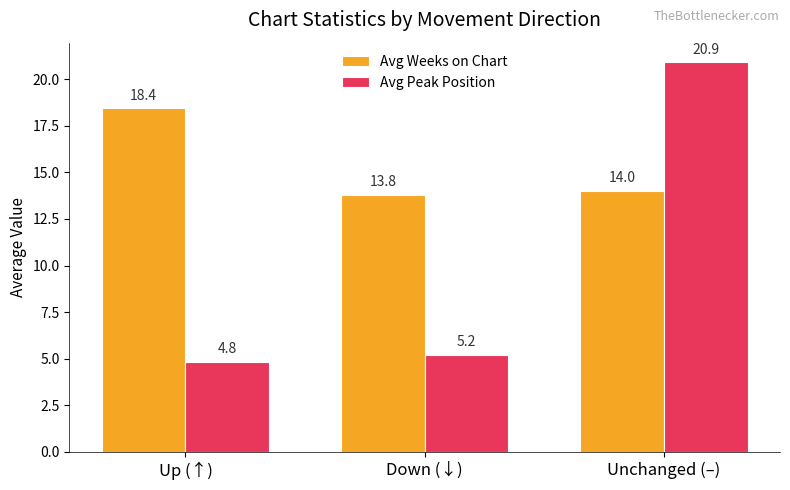

What is the difference between the Avg Weeks on Chart values at Down (↓) and Up (↑)?

4.6